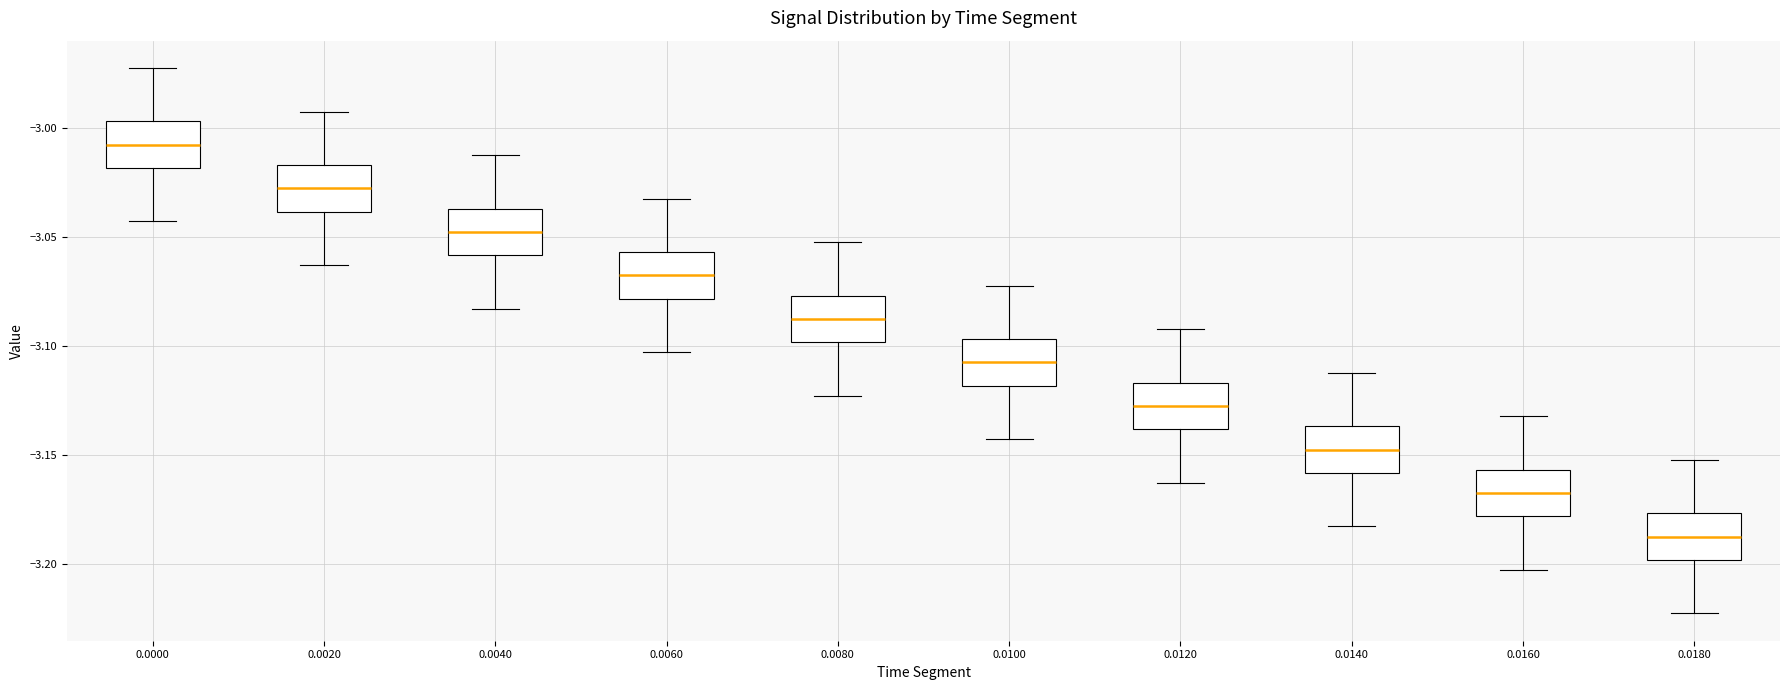

Reading left to right, transcribe this box plot: for each box, give where its median line is, the range the box spans, and where its two whiskers end, as read against the y-axis. The values are not printed on the chart, so give them approximately, as read against the axis.

0.0000: median -3.005, box -3.020 to -2.995, whiskers -3.045 to -2.970
0.0020: median -3.025, box -3.040 to -3.015, whiskers -3.065 to -2.990
0.0040: median -3.045, box -3.060 to -3.035, whiskers -3.085 to -3.010
0.0060: median -3.065, box -3.080 to -3.055, whiskers -3.105 to -3.030
0.0080: median -3.085, box -3.100 to -3.075, whiskers -3.125 to -3.050
0.0100: median -3.105, box -3.120 to -3.095, whiskers -3.145 to -3.070
0.0120: median -3.125, box -3.140 to -3.115, whiskers -3.165 to -3.090
0.0140: median -3.145, box -3.160 to -3.135, whiskers -3.185 to -3.110
0.0160: median -3.165, box -3.180 to -3.155, whiskers -3.205 to -3.130
0.0180: median -3.185, box -3.200 to -3.175, whiskers -3.225 to -3.150